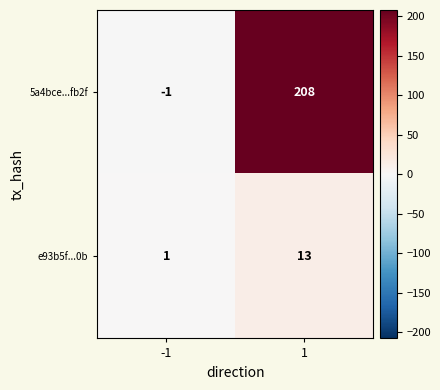

Is it true that e93b5f...0b equals 17 at 1?

False